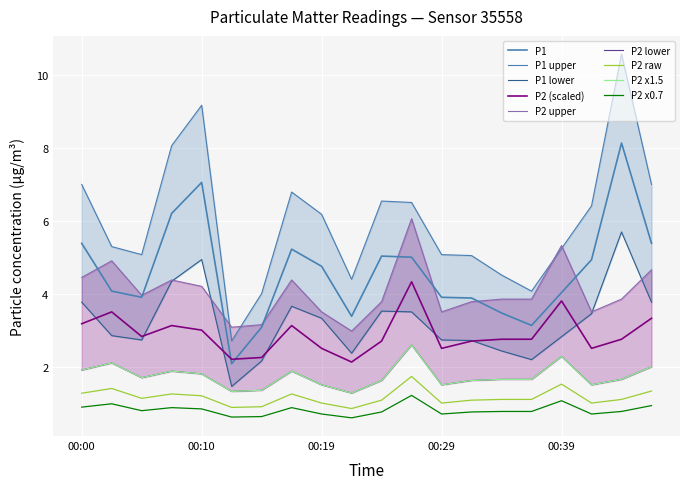

True or false: P2 raw and P2 x0.7 cross at least once.

False